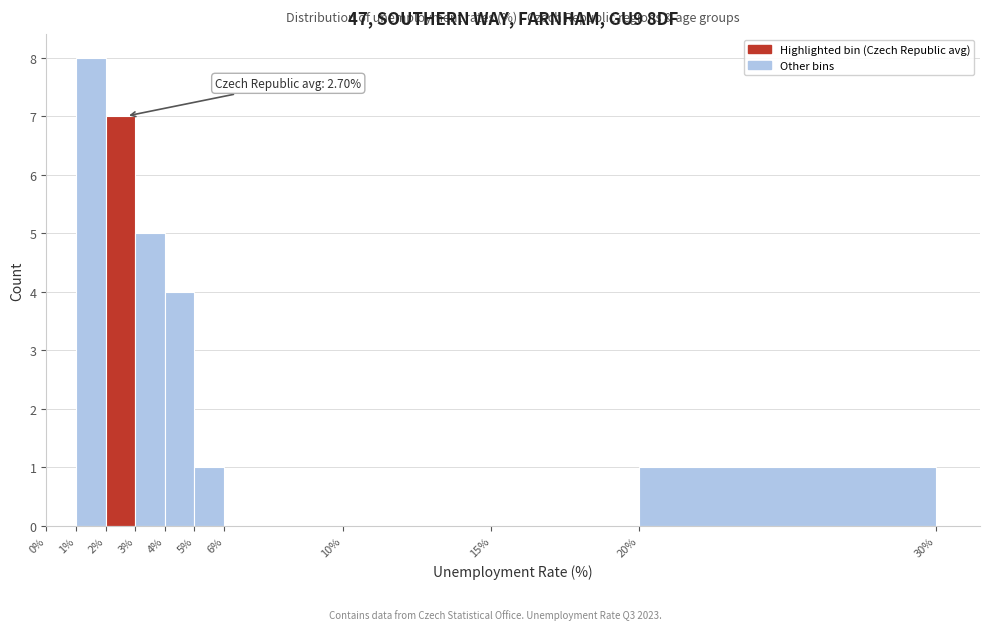

Which range on the x-axis has the tallest bar?

1% to 2%